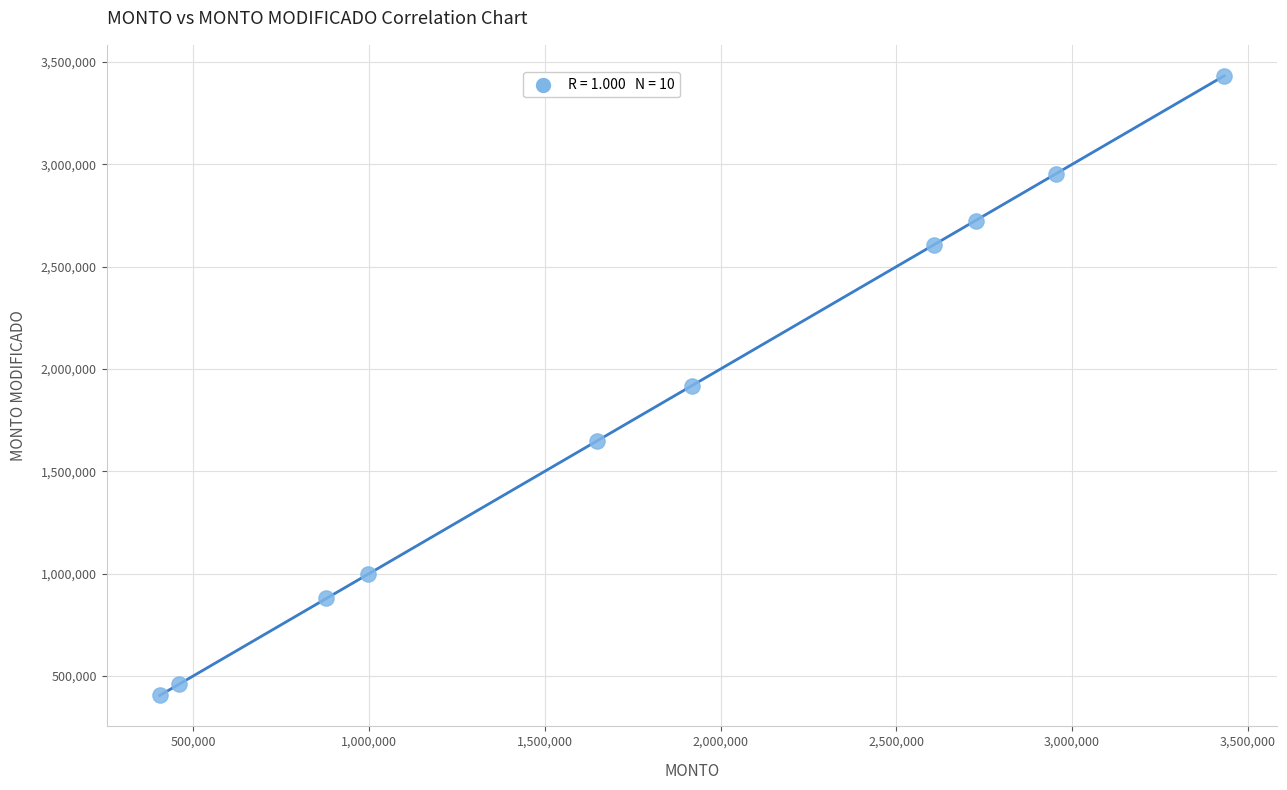

What is the range of X values (max minus min)?

3027303.3